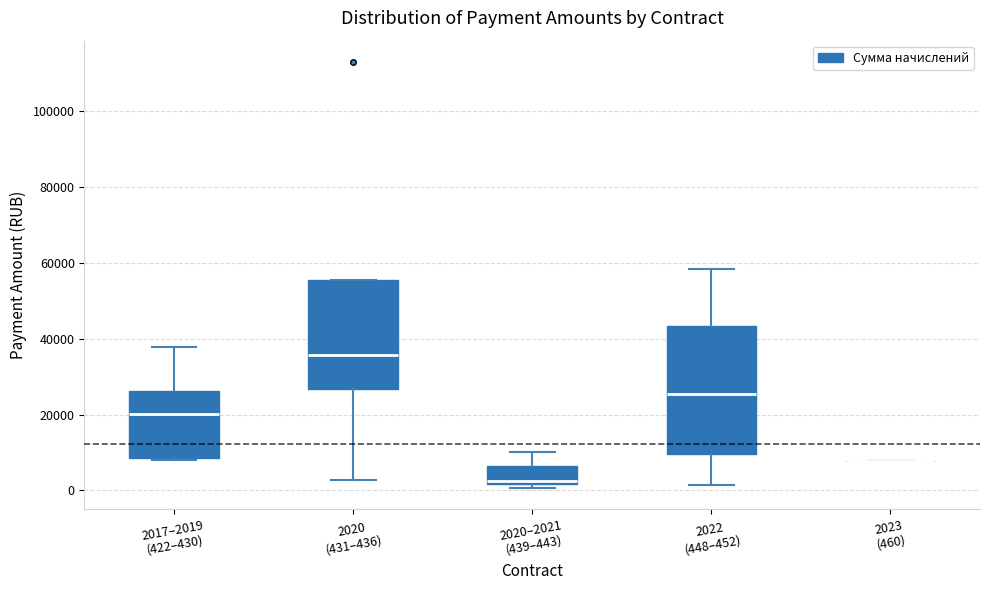

Reading left to right, read every box against the y-axis: the position of its median line, the range the box covers, and the ends of its whiskers. The values are not printed on the chart, so give them approximately, as read against the axis.

2017–2019 (422–430): median 20000, box 8000 to 26000, whiskers 8000 (just below the box's lower edge) to 38000
2020 (431–436): median 36000, box 26000 to 56000, whiskers 2000 to 56000
2020–2021 (439–443): median 2000 (just above the box's lower edge), box 2000 to 6000, whiskers 0 to 10000
2022 (448–452): median 26000, box 10000 to 44000, whiskers 2000 to 58000
2023 (460): box collapsed to a line at 8000, whiskers 8000 to 8000